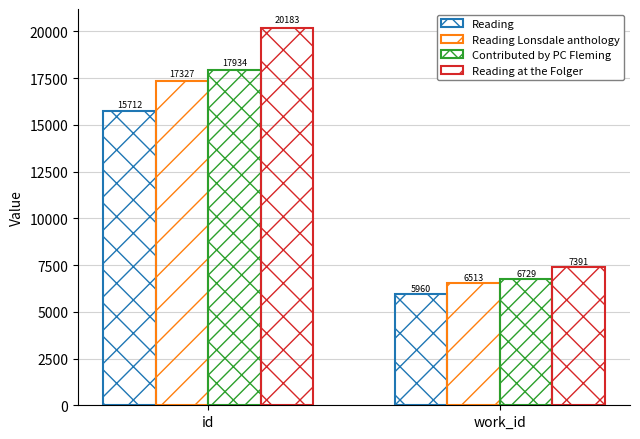

At which category is the sum across all series the highest?

id